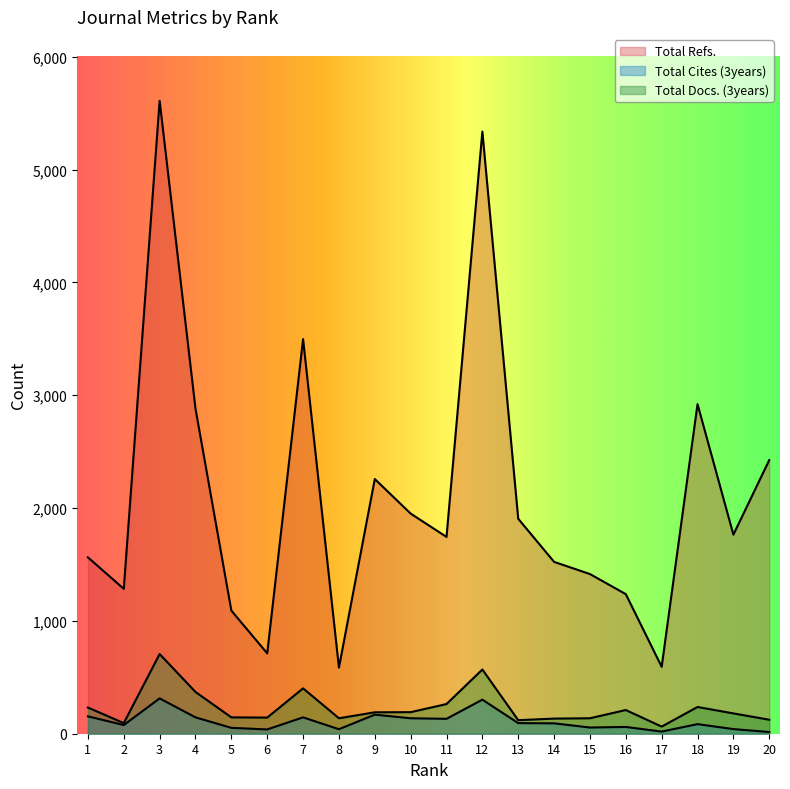

In Total Cites (3years), how many points are higher than both neighbors (excluding endpoints)?

6